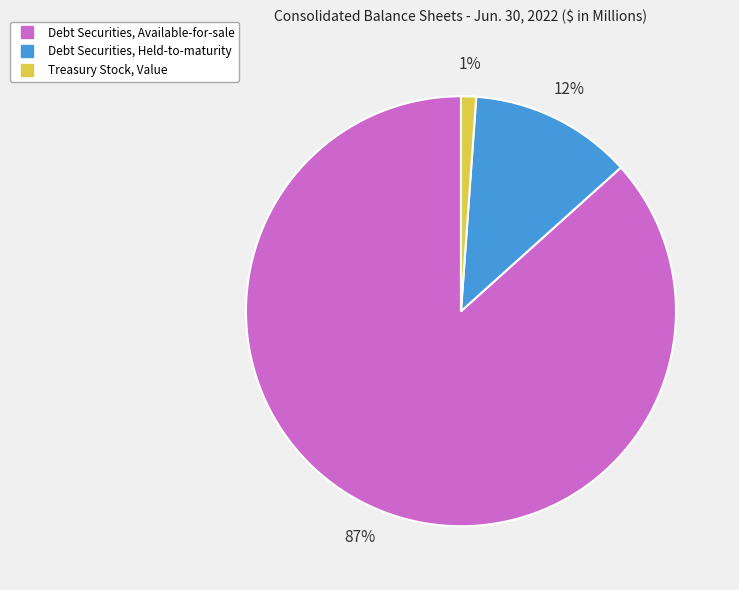

Rank the categories by value from highest to lowest.

Debt Securities, Available-for-sale, Debt Securities, Held-to-maturity, Treasury Stock, Value